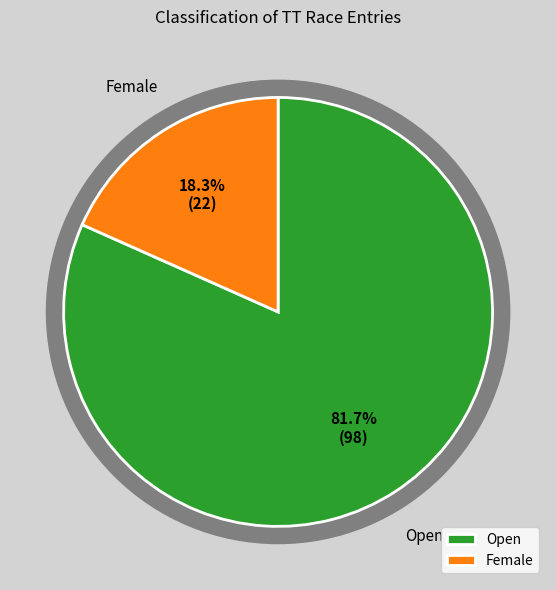

Count the number of slices in the pie.

2